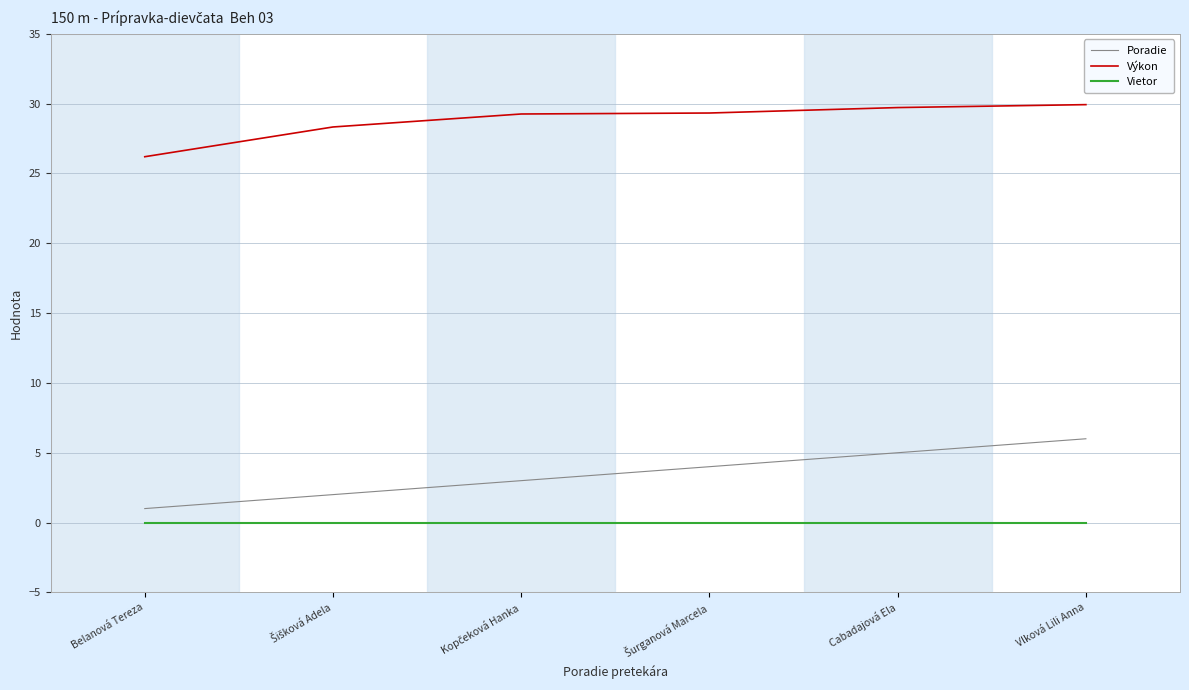

What are all the series names shown in the legend?

Poradie, Výkon, Vietor